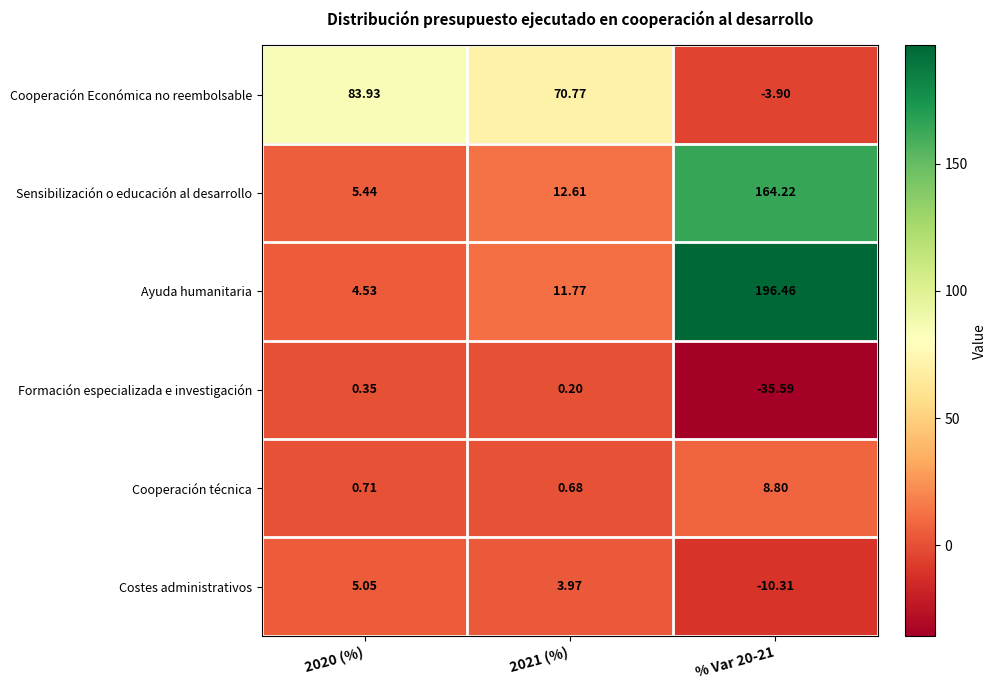

What is the difference between the highest and lowest values at 2021 (%)?

70.6